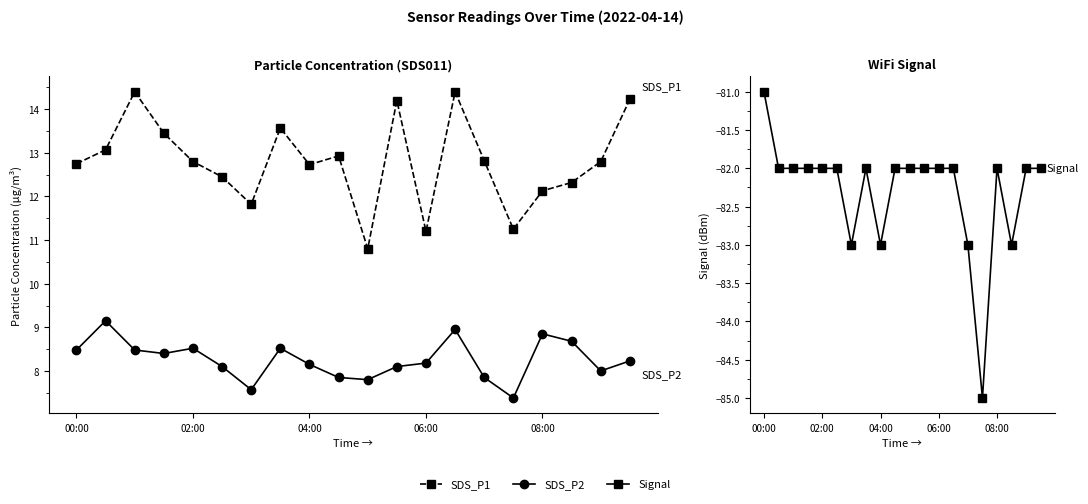

What is the minimum value for Signal?

-85.0